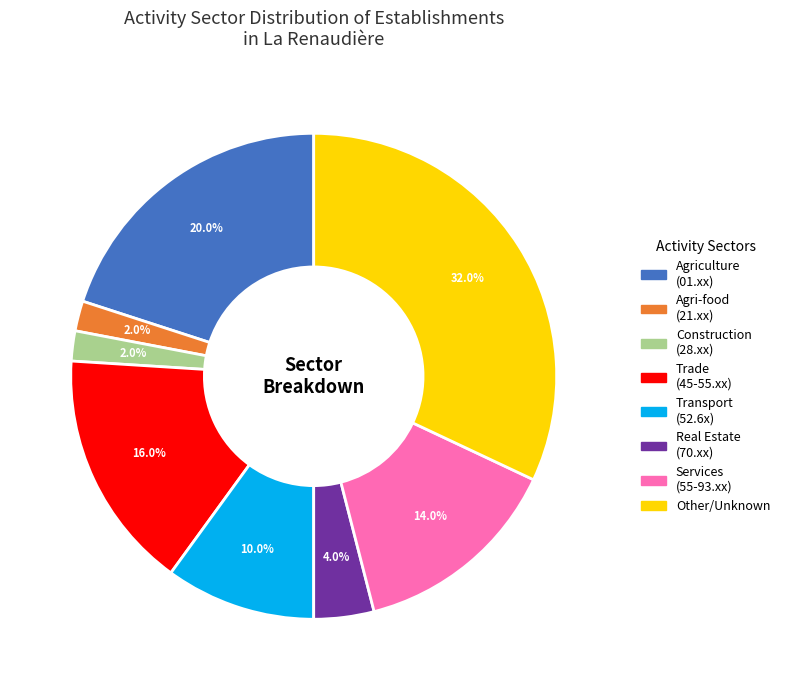

Is there any slice that represents more than half of the pie?

No